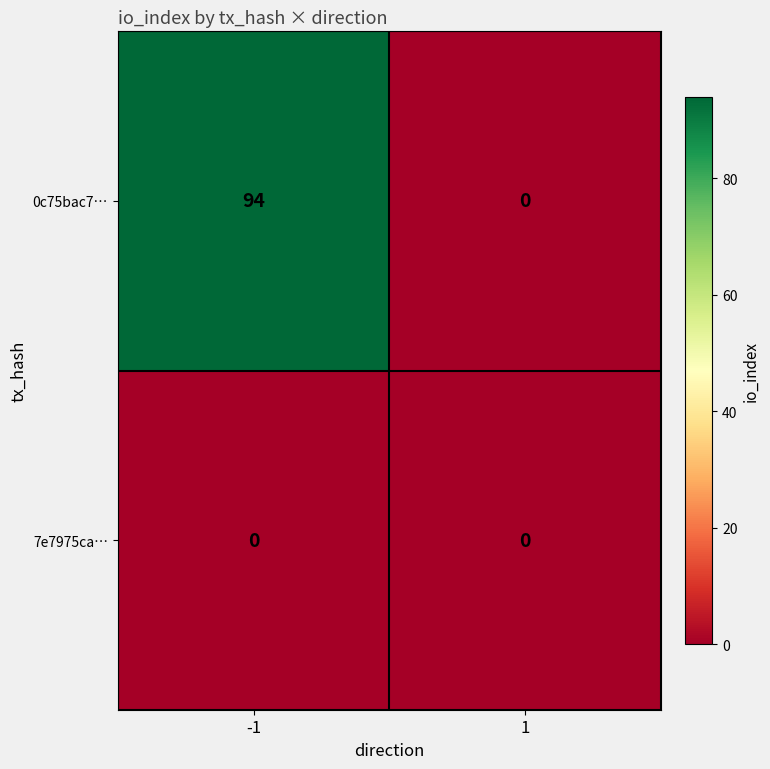

What value does the 0c75bac7… series have at -1?

94